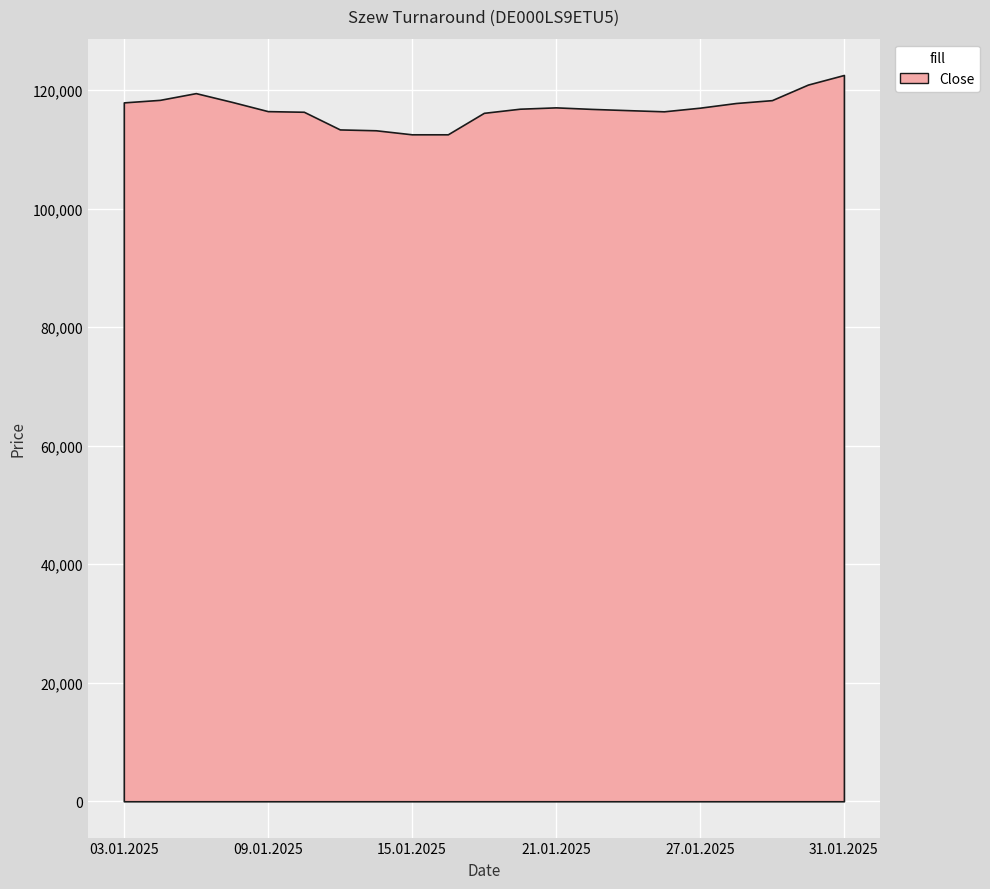

Where is Low nearest to the value 116666?

21.01.2025